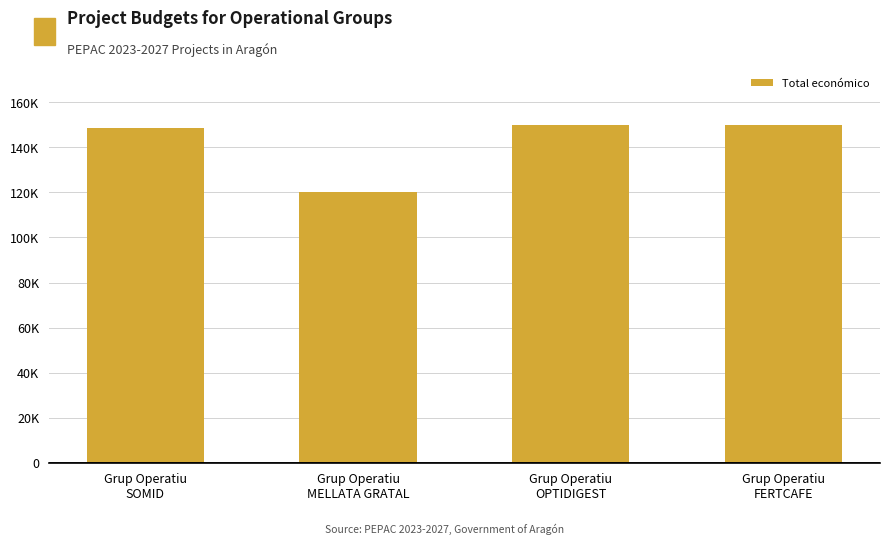

Approximately how many times larger is the value at Grup Operatiu
MELLATA GRATAL compared to Grup Operatiu
FERTCAFE?

0.8